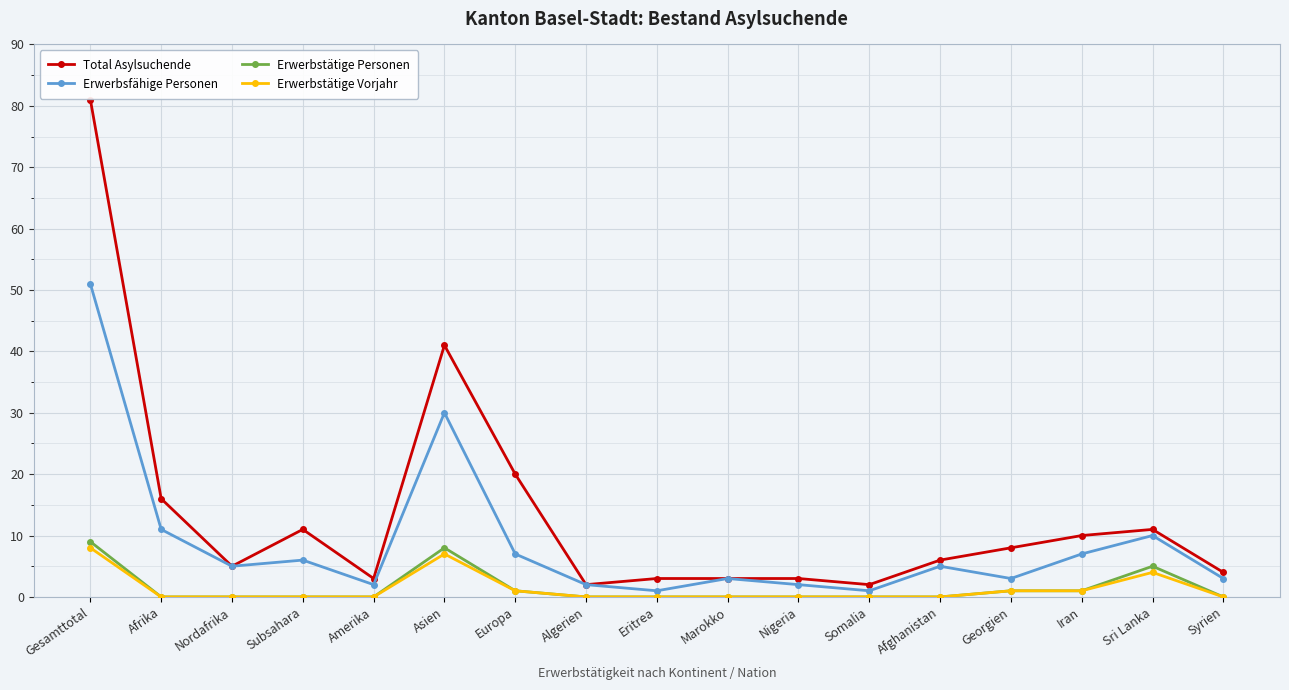

What is the difference between the highest and lowest values at Europa?

19